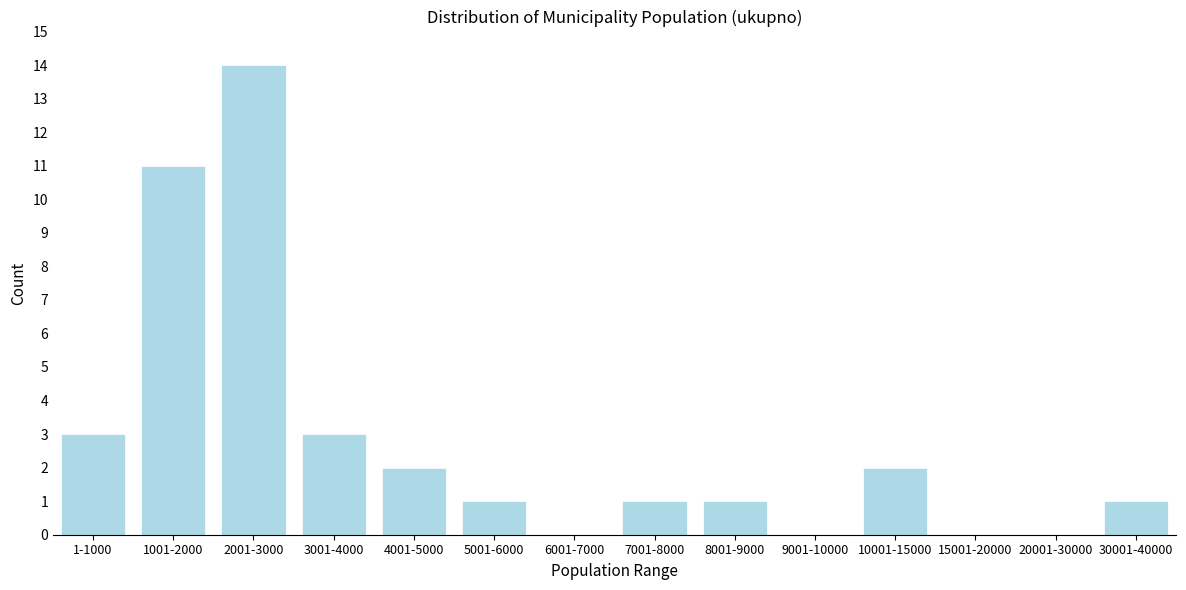

Reading right to left, what are all the values shown in this chart?

30001-40000=1	20001-30000=0	15001-20000=0	10001-15000=2	9001-10000=0	8001-9000=1	7001-8000=1	6001-7000=0	5001-6000=1	4001-5000=2	3001-4000=3	2001-3000=14	1001-2000=11	1-1000=3